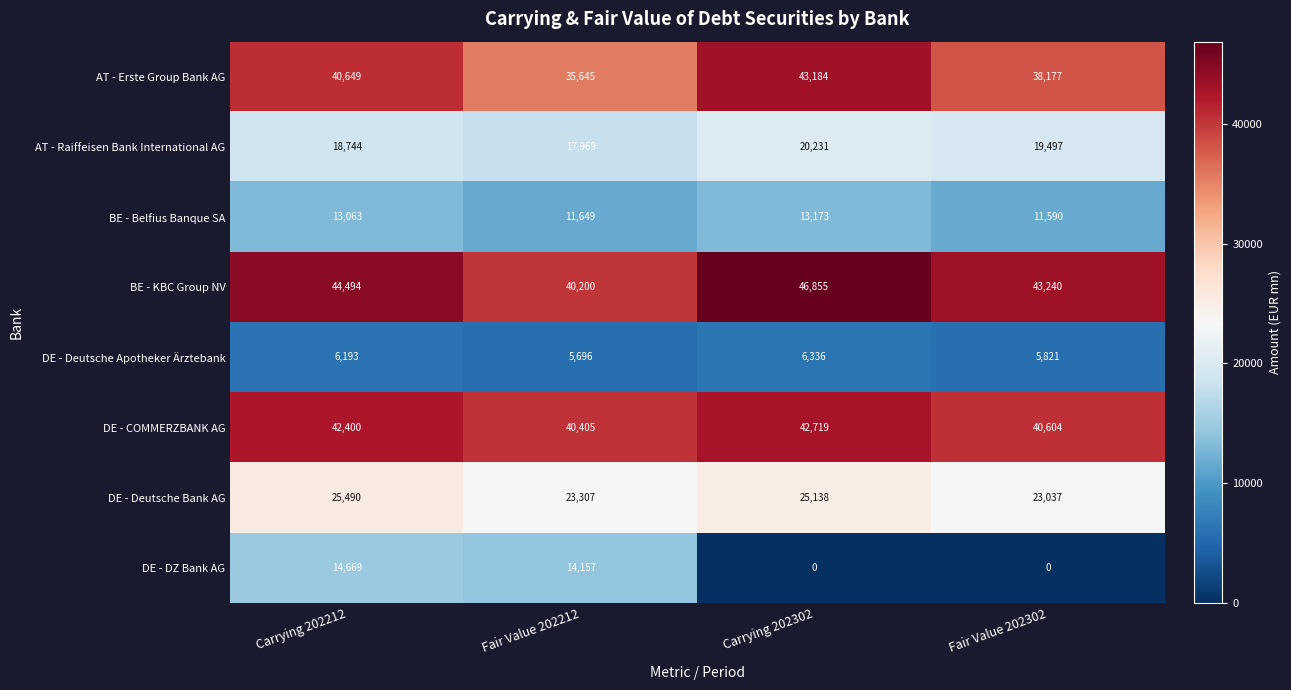

What is the difference between the maximum and second lowest values in the AT - Raiffeisen Bank International AG series?

1487